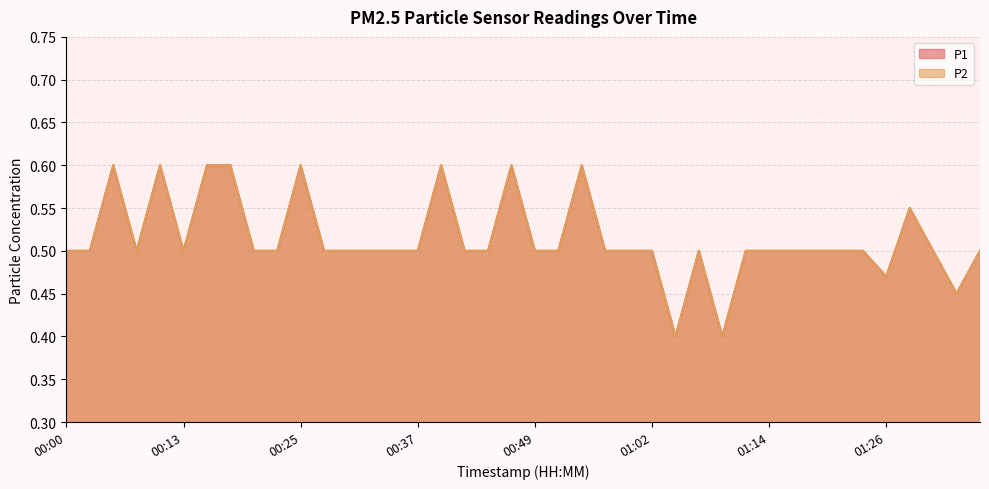

True or false: P2 has more than 1 points higher than both neighbors.

True